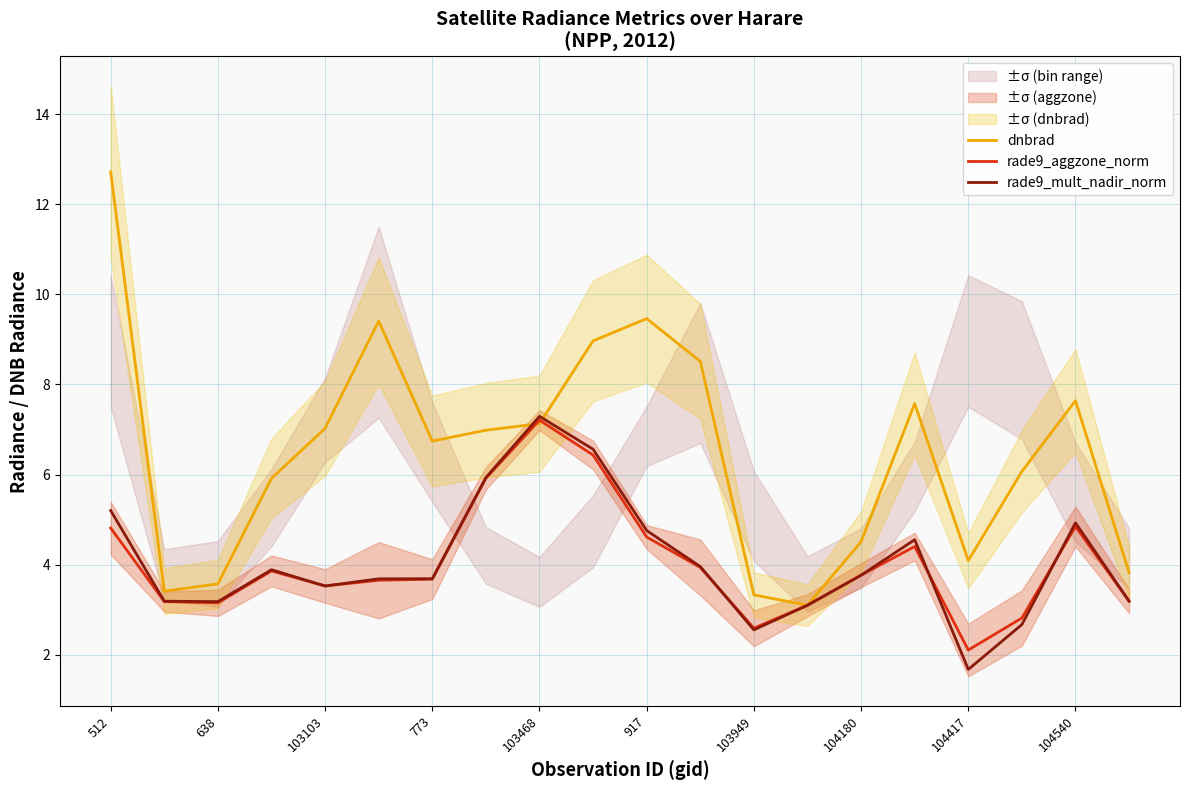

What is the label of the 20th point from the left?

19